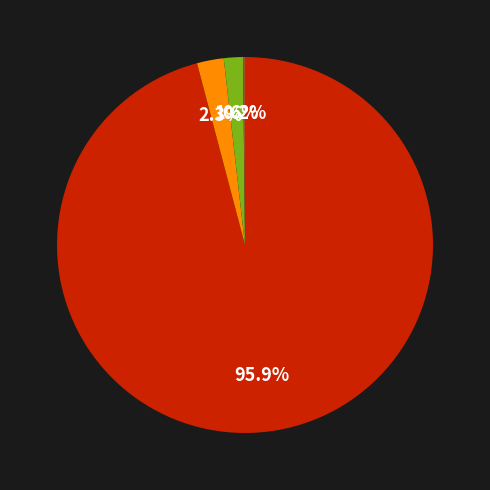

Does any single category account for the majority?

Yes